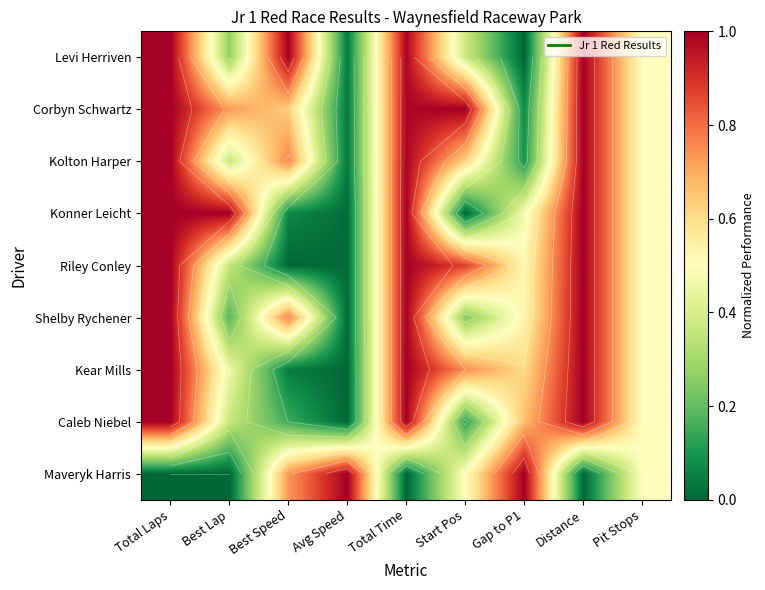

List the labels in order of Maveryk Harris value, smallest first.

Total Laps, Best Lap, Total Time, Distance, Start Pos, Pit Stops, Best Speed, Avg Speed, Gap to P1